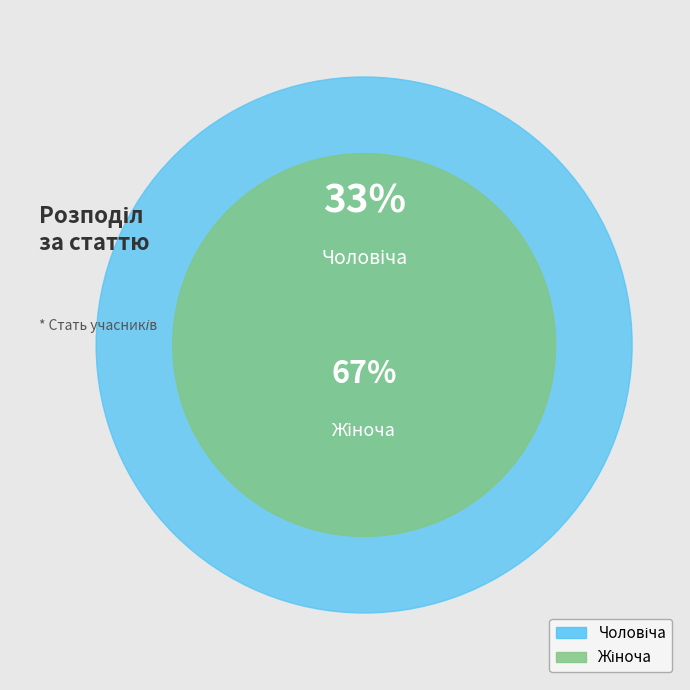

True or false: Чоловіча accounts for 46% of the total.

False